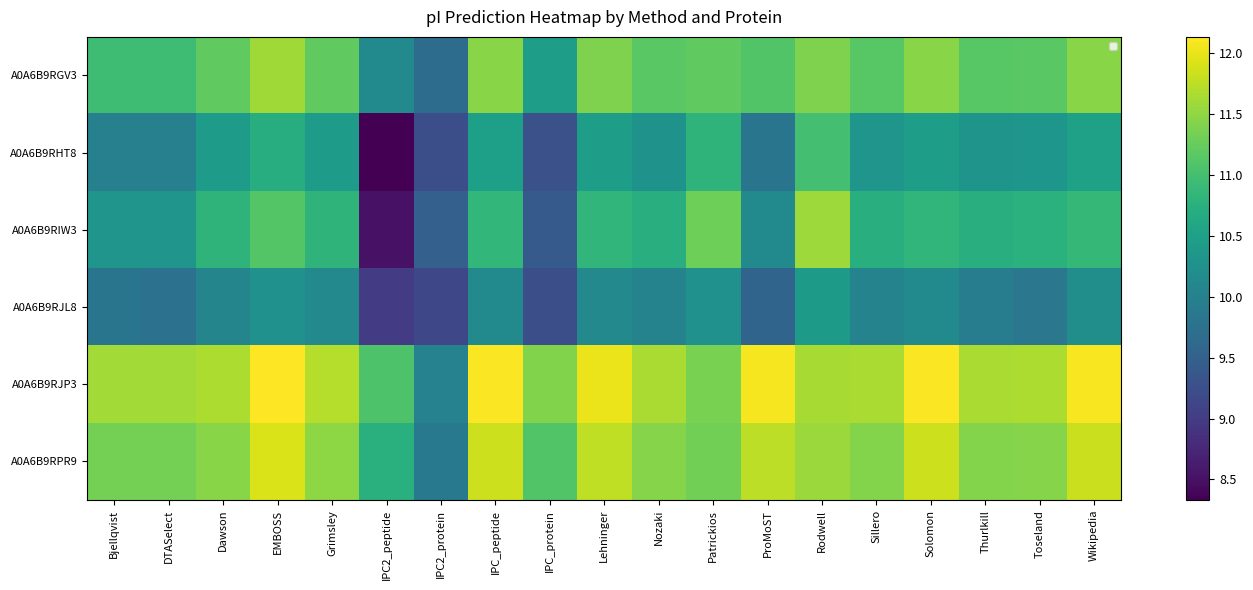

How many data points in A0A6B9RIW3 are above 10?

16